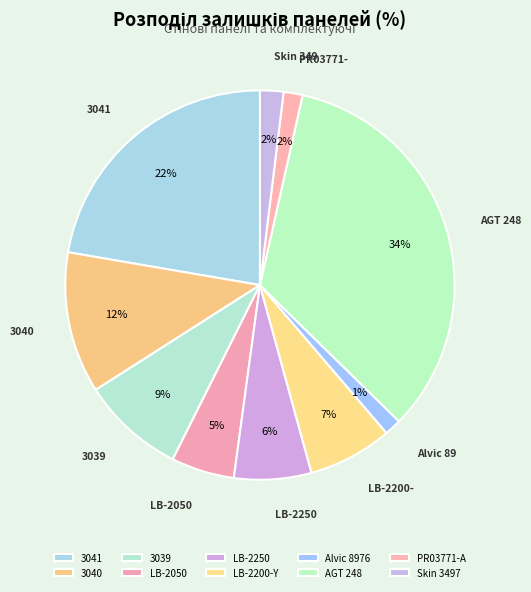

Is it true that LB-2050 is 5% of the pie?

True